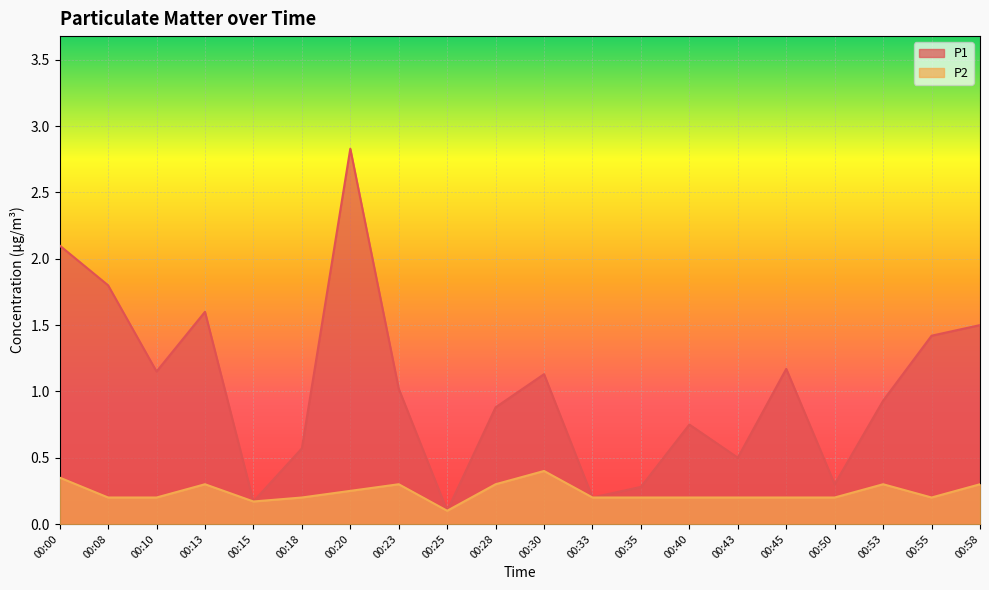

At which category is the sum across all series the highest?

00:20